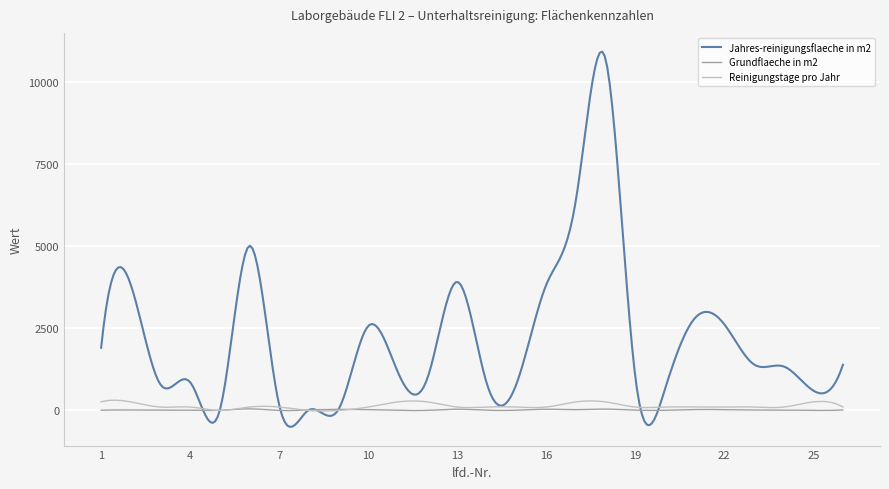

True or false: Grundflaeche in m2 has more than 1 points higher than both neighbors.

True